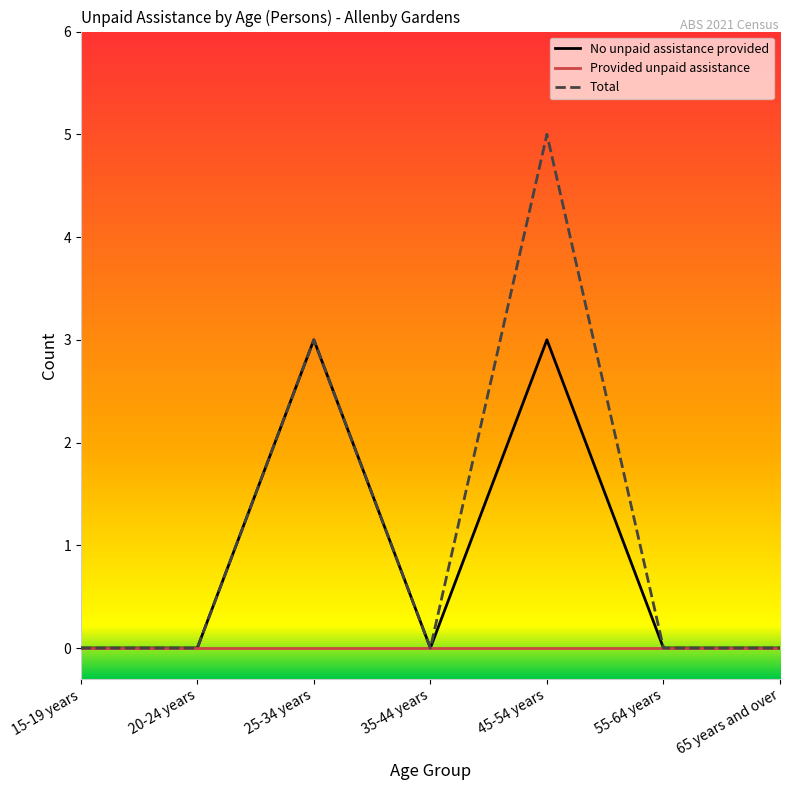

What position from the right is 25-34 years?

5